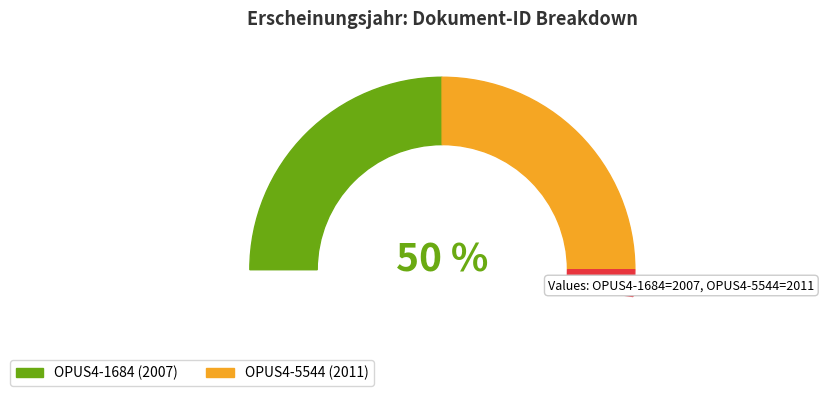

To the nearest percent, what portion does OPUS4-5544 represent?

50%